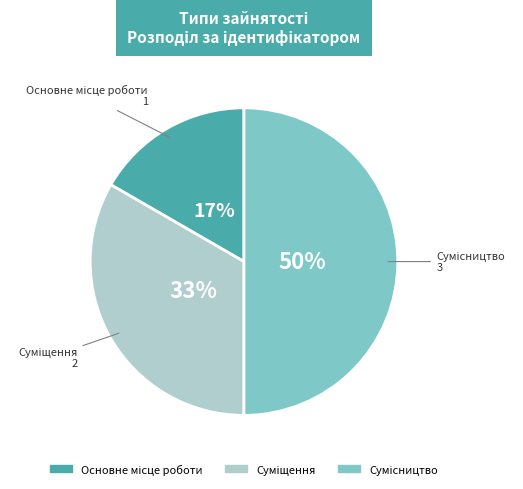

To the nearest percent, what is the average slice percentage?

33%